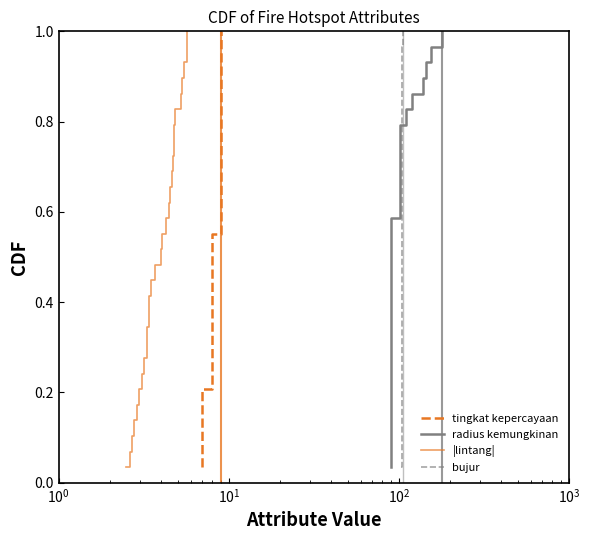

What is the average value of the tingkat kepercayaan series?

0.5